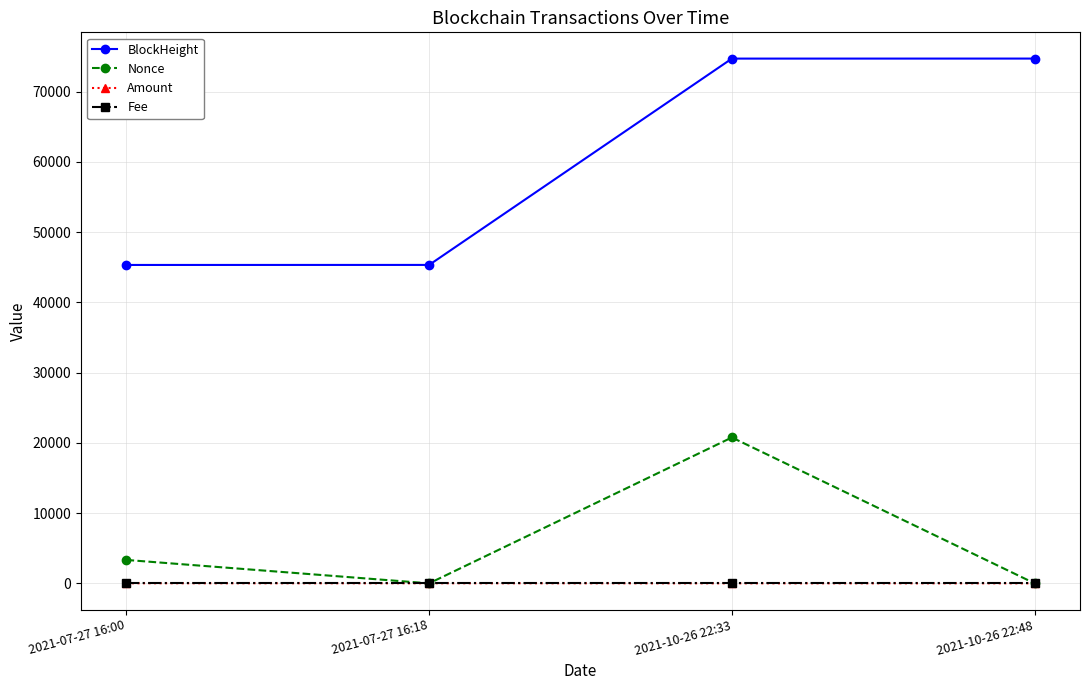

What is the maximum value shown in the chart?

74726.0